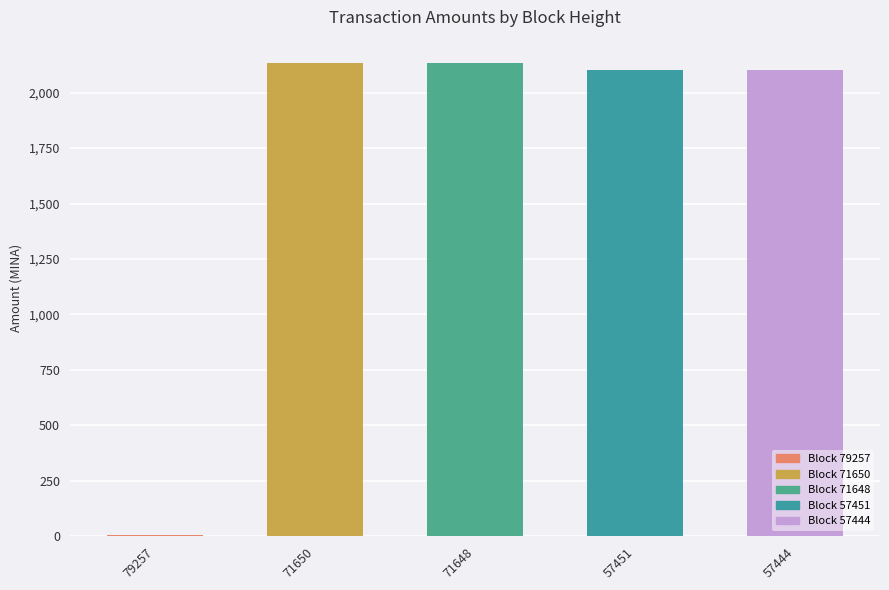

Reading left to right, what are all the values shown in this chart?

8.5	2131.6	2131.6	2100.1	2101.2